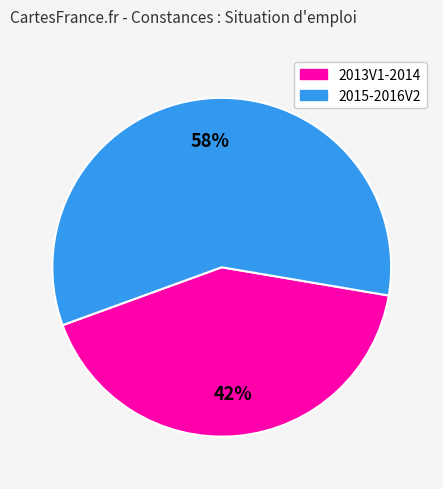

To the nearest percent, what is the average slice percentage?

50%